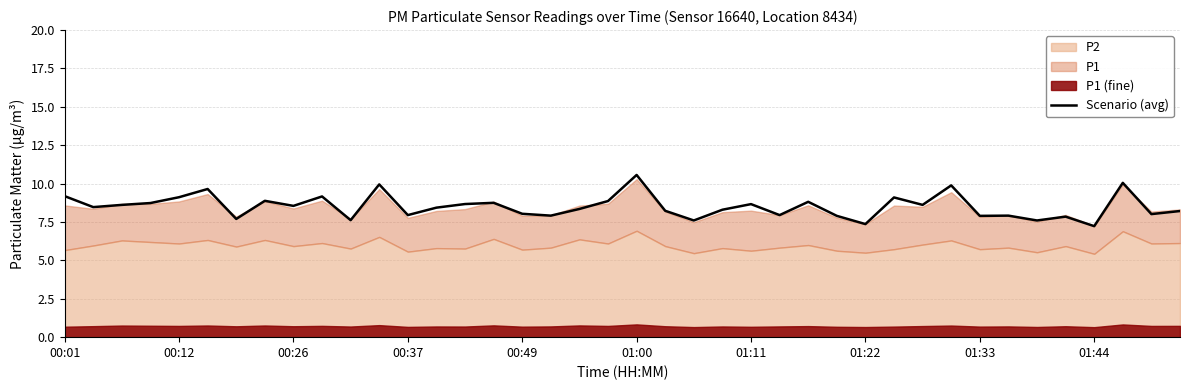

What is the maximum value for Scenario (avg)?

10.6